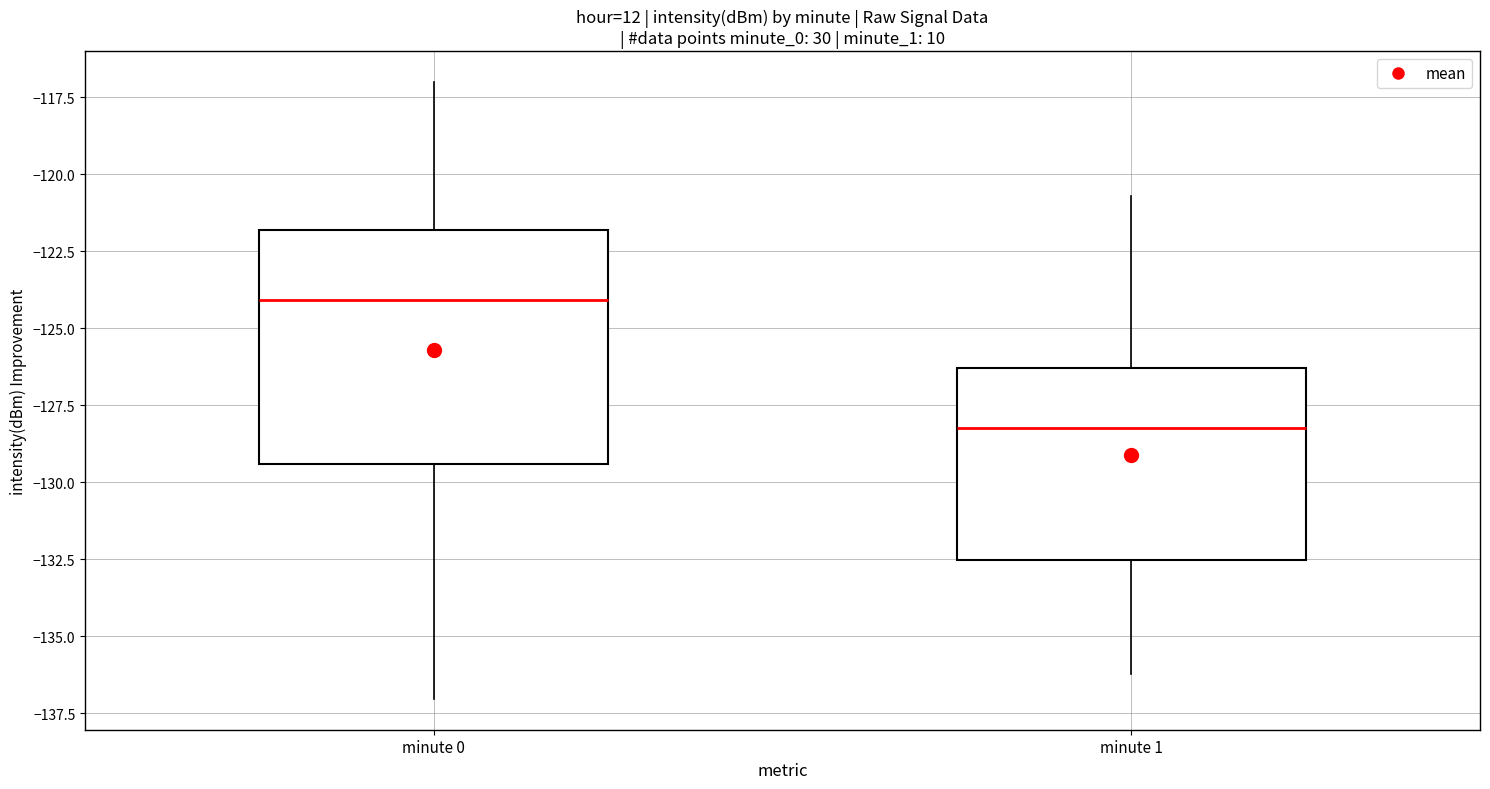

Reading left to right, read every box against the y-axis: the position of its median line, the range the box covers, and the ends of its whiskers. The values are not printed on the chart, so give them approximately, as read against the axis.

minute 0: median -124.0, box -129.5 to -122.0, whiskers -137.0 to -117.0
minute 1: median -128.0, box -132.5 to -126.5, whiskers -136.0 to -120.5